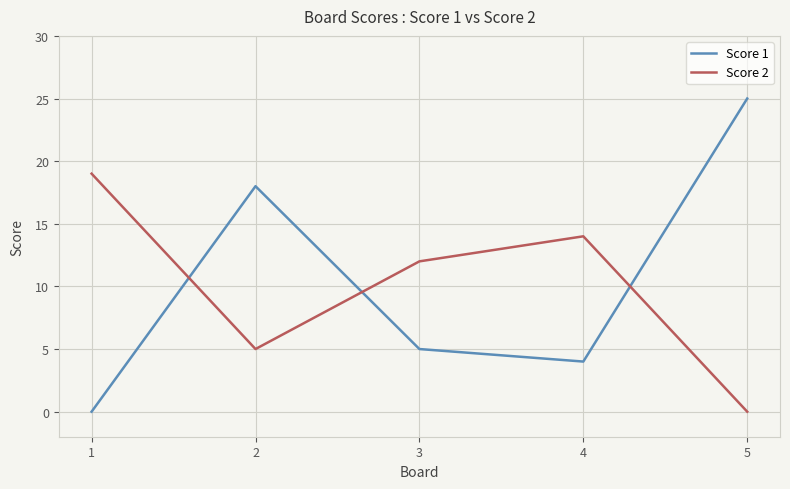

At 4, list the series in order from largest to smallest.

Score 2, Score 1